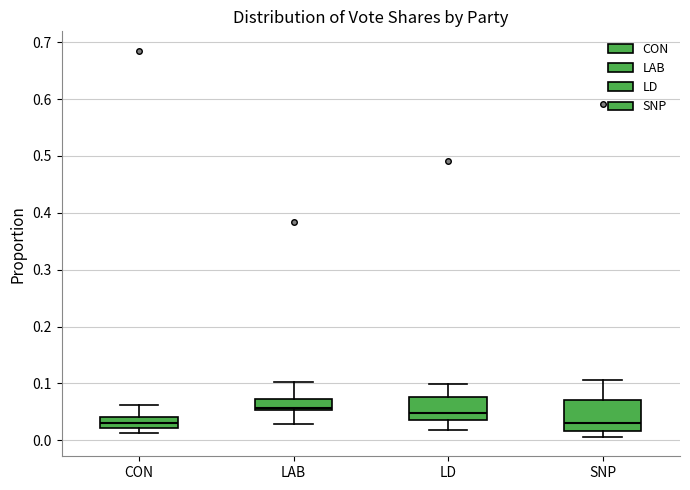

Comparing the boxes themselves (not the whiskers), which one is the tallest?

SNP